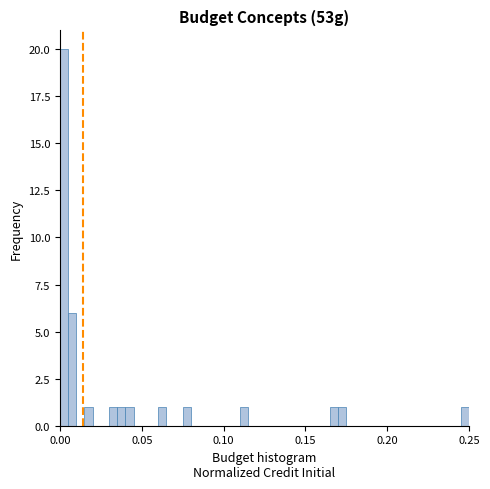

Read against the x-axis, roughly where is the centre of the tallest bar?

0.005